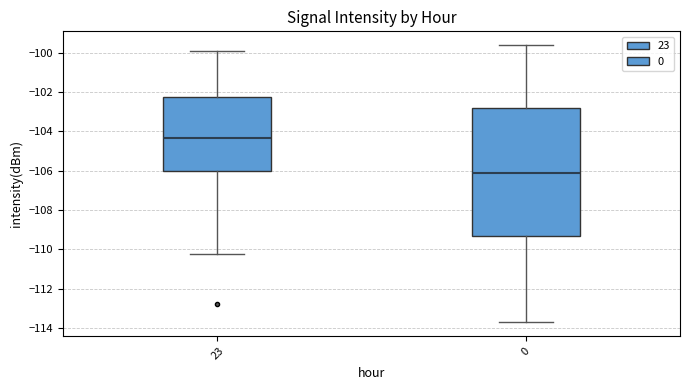

Where is the upper edge of the box at x = 23 on the y-axis? The values are not printed on the chart, so give them approximately, as read against the axis.

-102.2